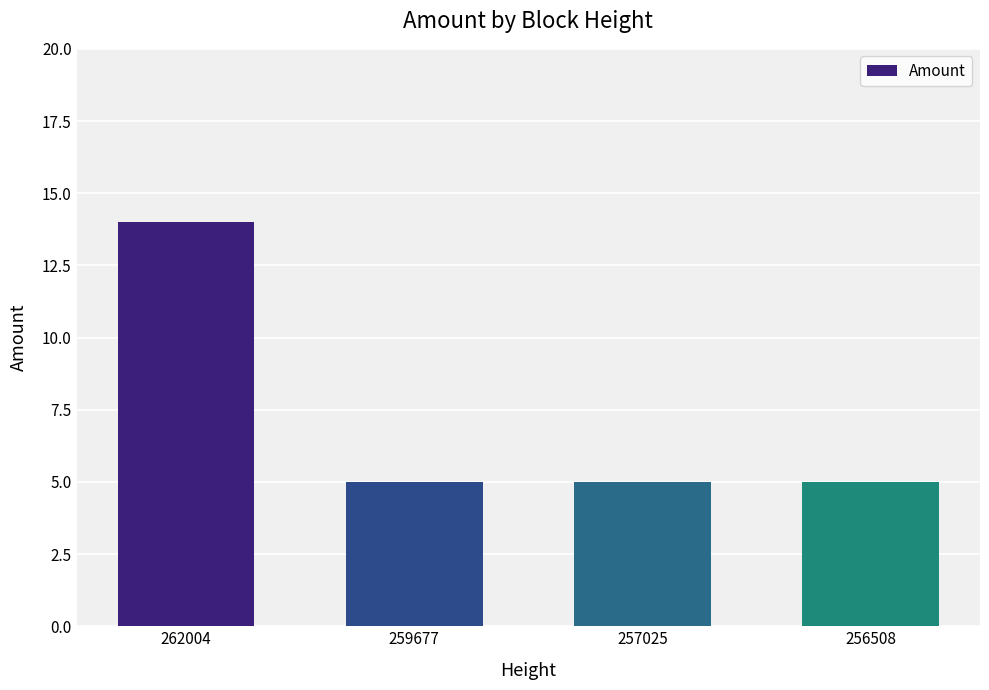

How many distinct data groups are displayed?

1